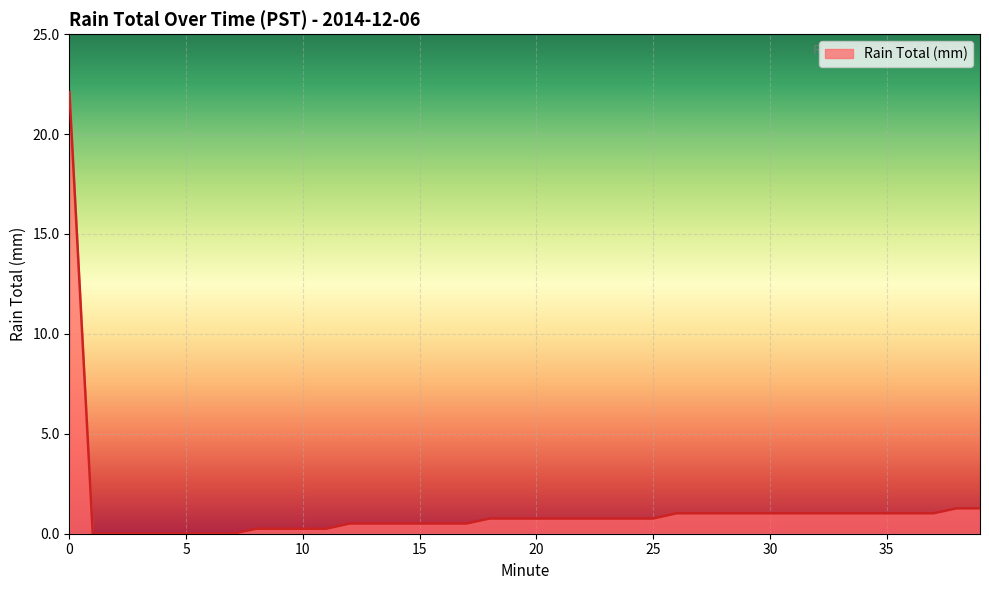

What is the difference between the maximum and minimum values?

22.1